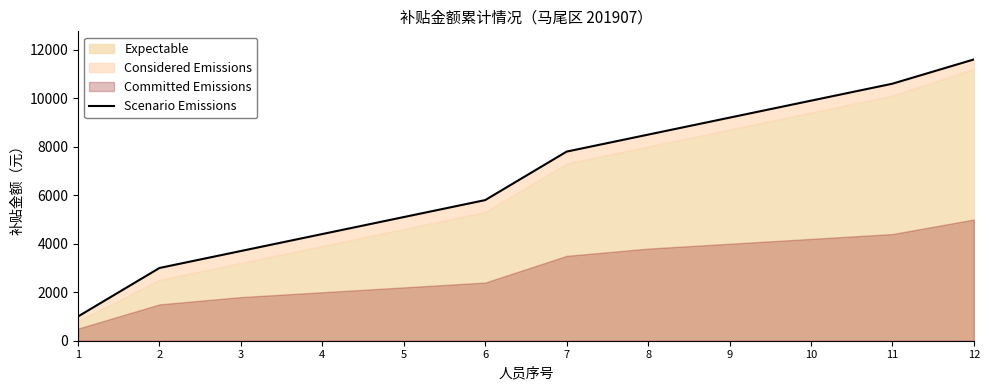

Reading right to left, transcribe all the data shown in this chart.

11600	10600	9900	9200	8500	7800	5800	5100	4400	3700	3000	1000